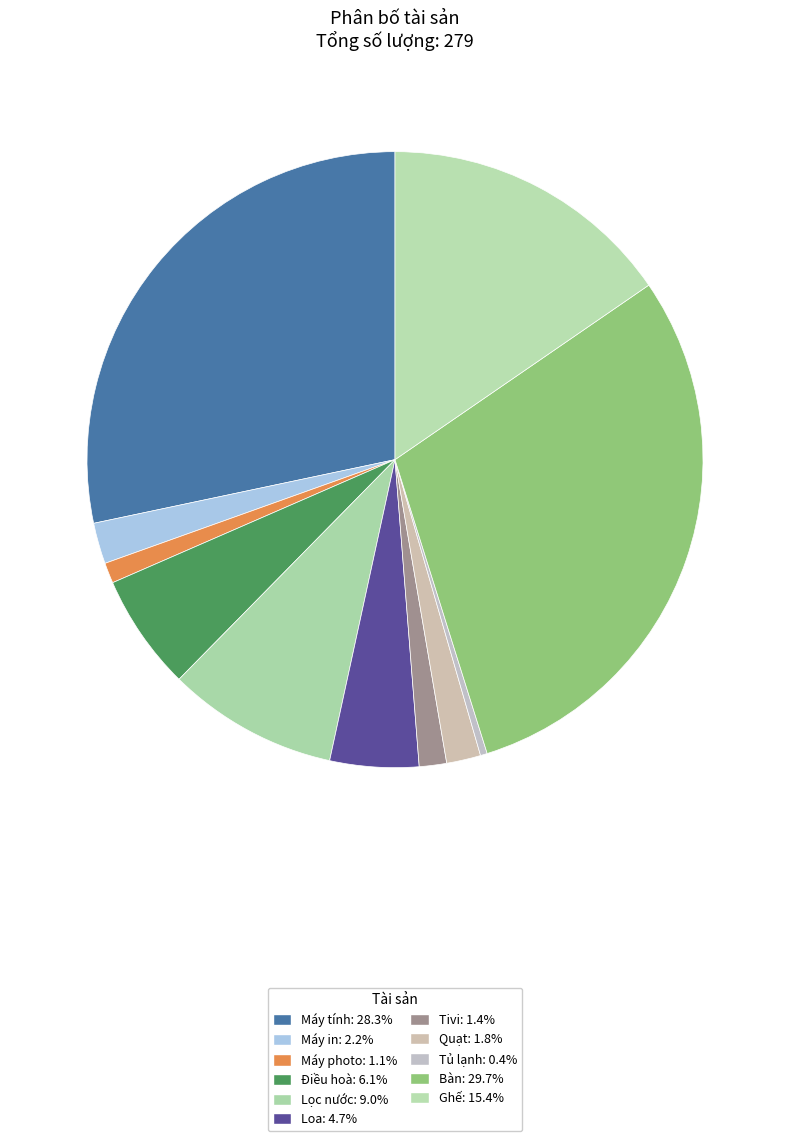

The Ghế slice represents 15% of the pie. True or false?

True